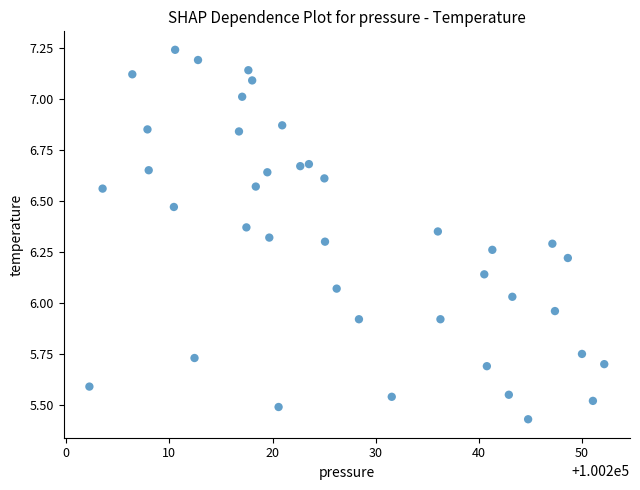

What is the range of X values (max minus min)?

49.9